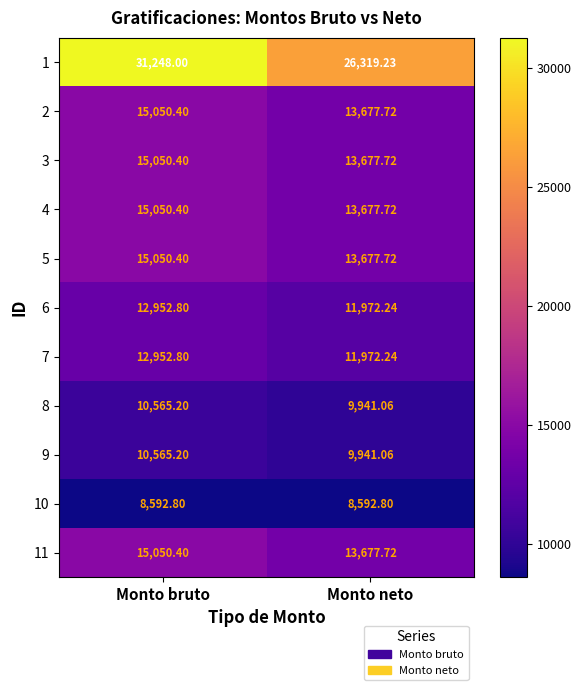

Which series has the largest total across all categories?

1